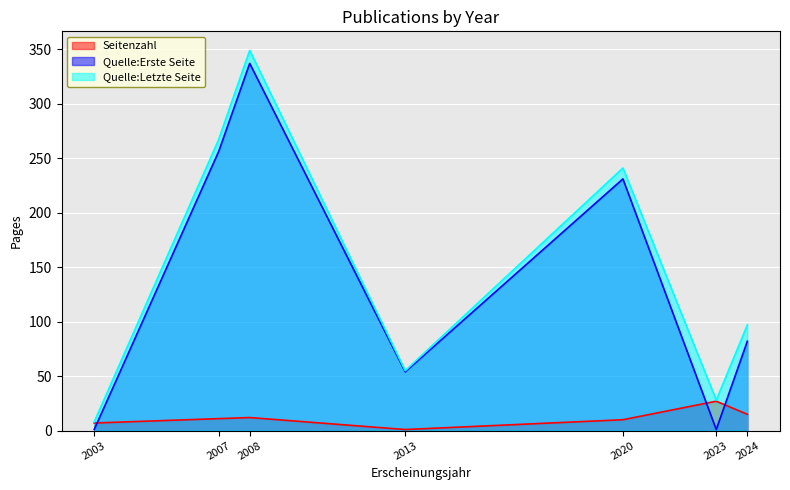

Is the value of Quelle:Letzte Seite at 2013 greater than the value of Quelle:Erste Seite at 2024?

No